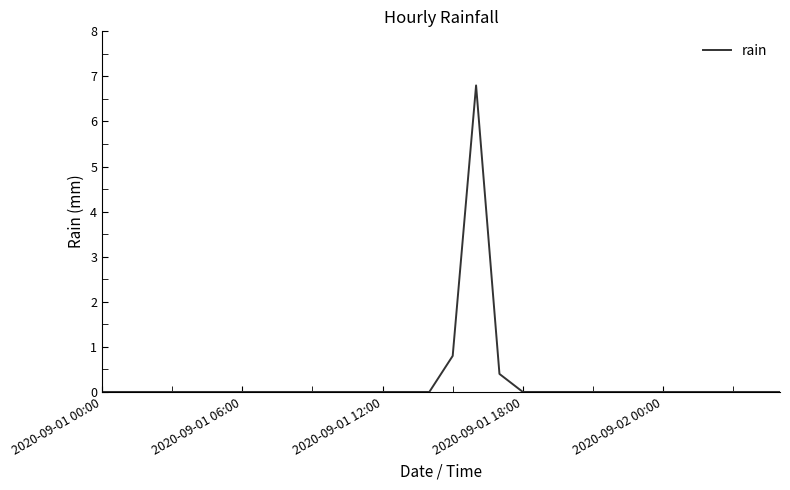

How many lines are shown in the chart?

1